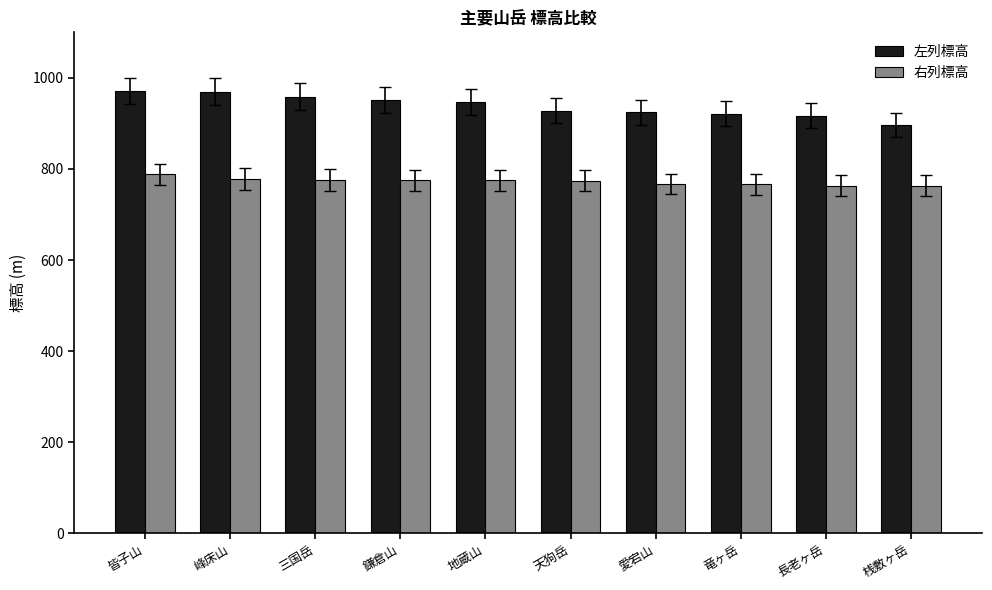

Which category has the highest value in the 右列標高 series?

皆子山